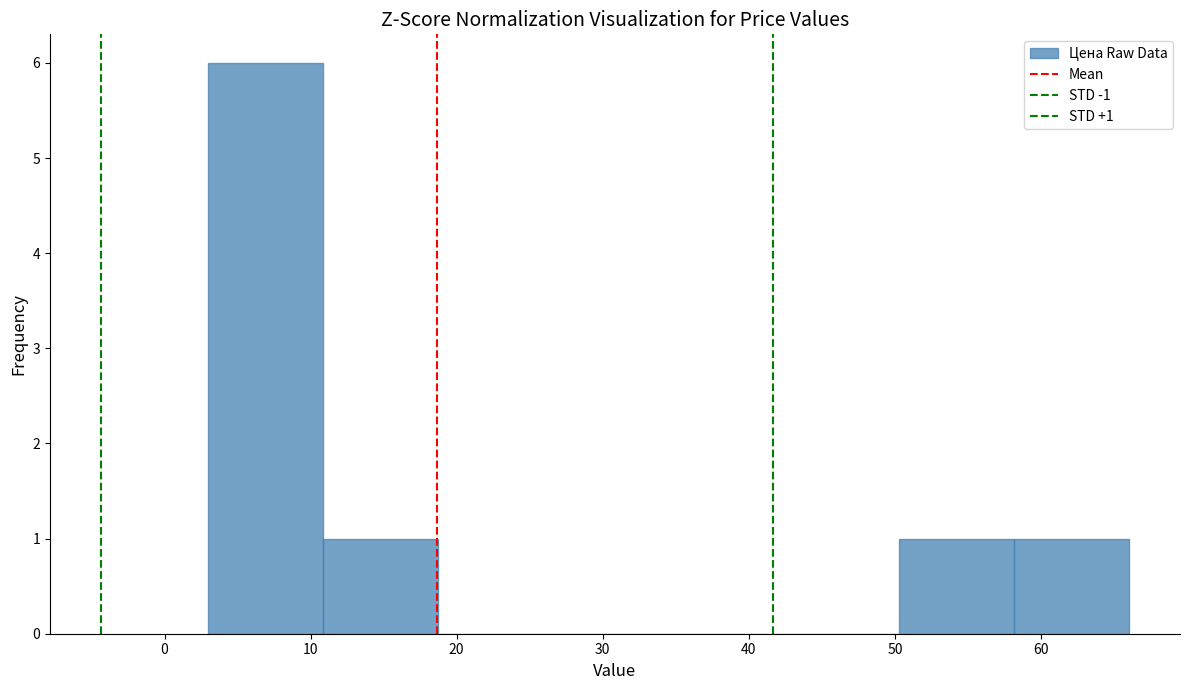

Over which range of the x-axis is the bar tallest?

3 to 11